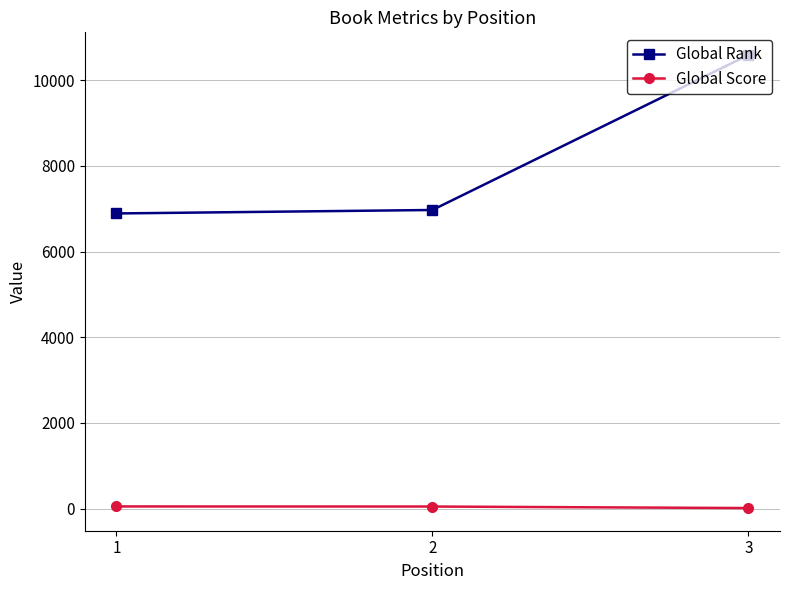

At which label is Global Rank closest to 8738?

2